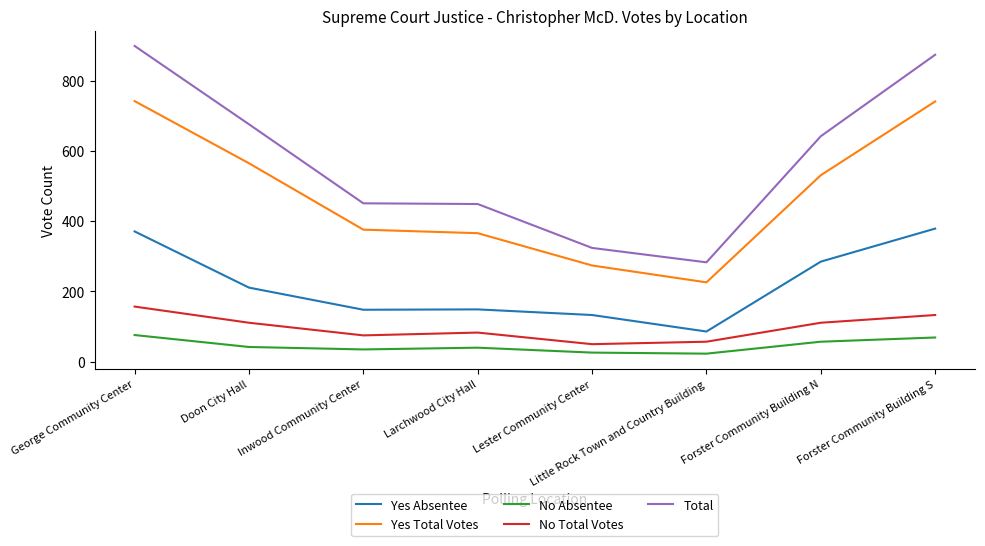

What position from the right is George Community Center?

8